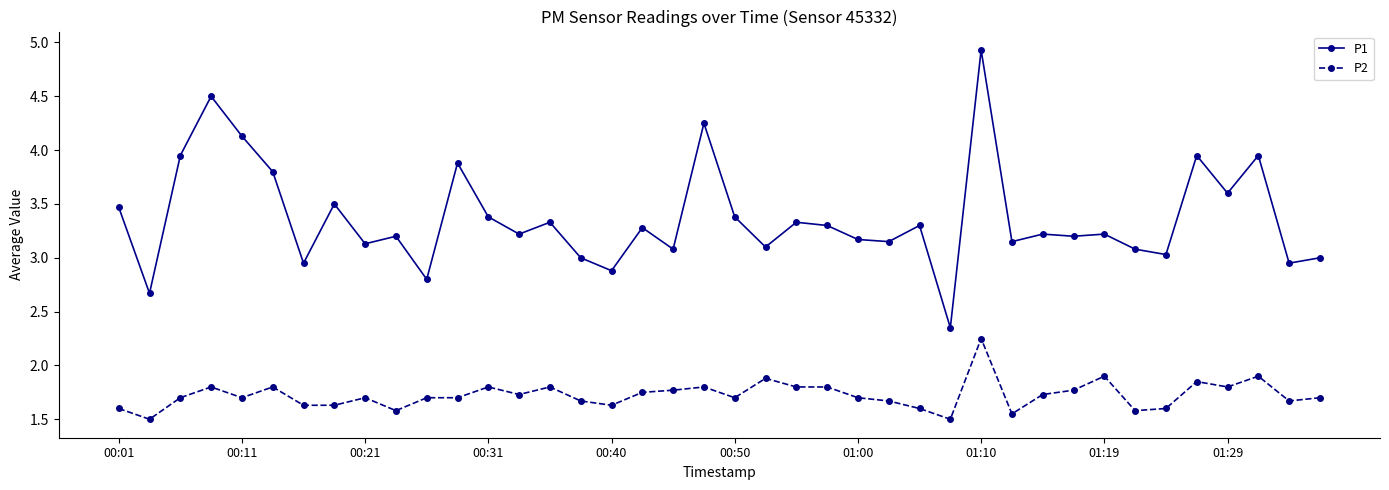

True or false: P1 and P2 cross at least once.

False